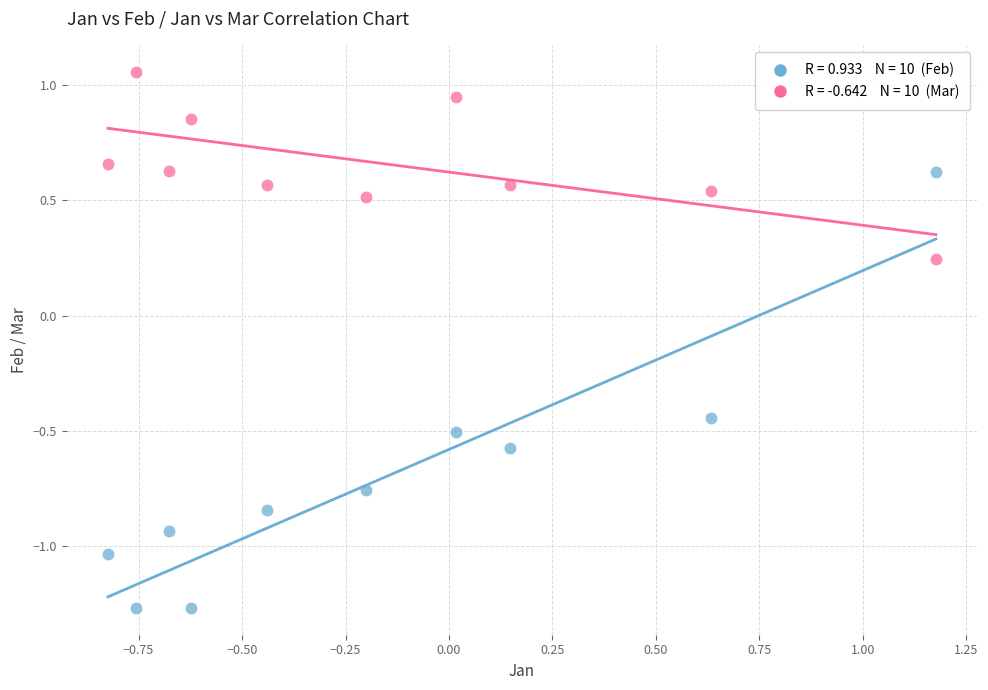

Across all data points, what is the range of X values (max minus min)?

2.0